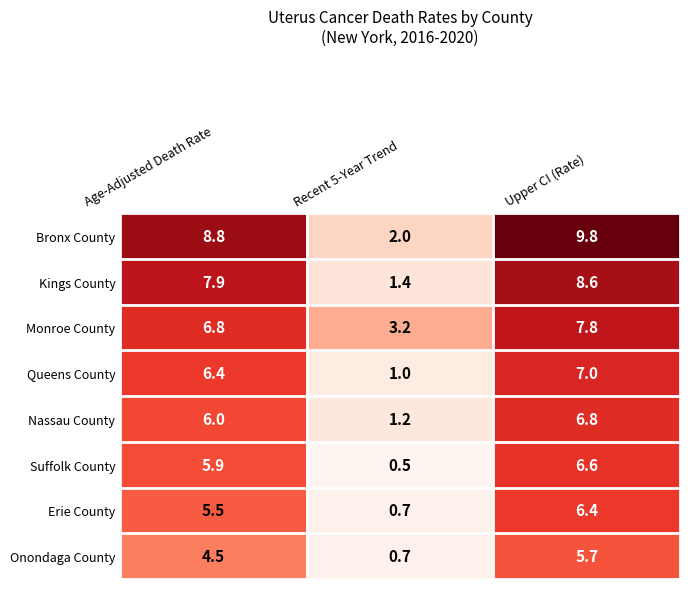

Which category has the lowest value across all series?

Recent 5-Year Trend